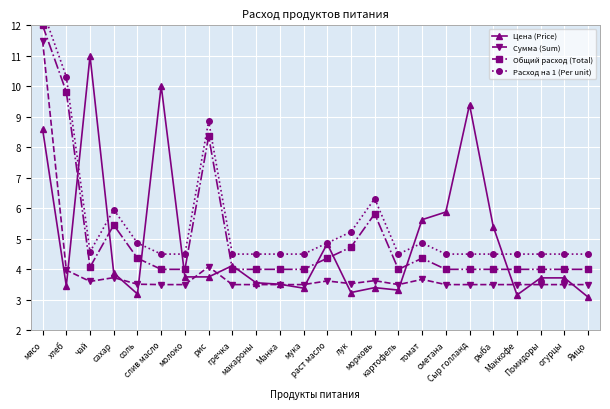

Is it true that Цена (Price) equals 9.4 at Сыр голланд?

True